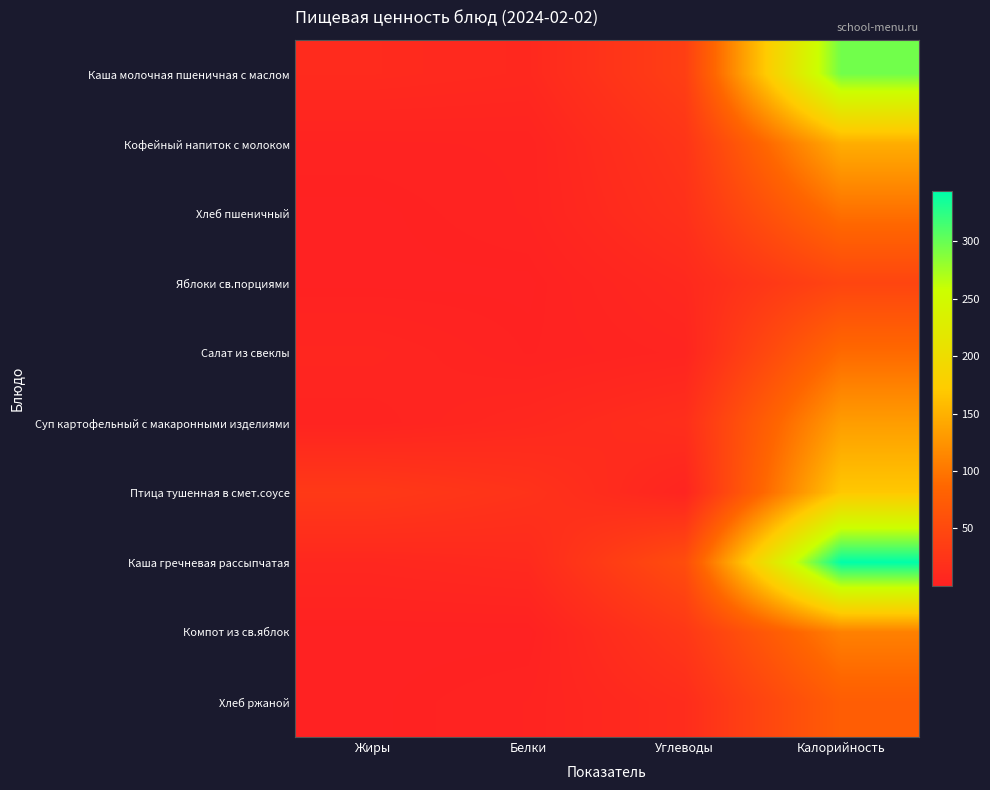

Reading right to left, what are all the values shown in this chart?

Каша молочная пшеничная с маслом: Калорийность=295.7	Углеводы=36.8	Белки=9.2	Жиры=11.7
Кофейный напиток с молоком: Калорийность=146.3	Углеводы=24.7	Белки=3.1	Жиры=2.5
Хлеб пшеничный: Калорийность=95.2	Углеводы=19.4	Белки=3.0	Жиры=0.3
Яблоки св.порциями: Калорийность=45.0	Углеводы=9.8	Белки=0.4	Жиры=0.4
Салат из свеклы: Калорийность=89.8	Углеводы=4.7	Белки=1.4	Жиры=6.1
Суп картофельный с макаронными изделиями: Калорийность=132.7	Углеводы=16.7	Белки=8.7	Жиры=3.1
Птица тушенная в смет.соусе: Калорийность=169.0	Углеводы=4.4	Белки=21.6	Жиры=30.0
Каша гречневая рассыпчатая: Калорийность=343.8	Углеводы=55.0	Белки=11.2	Жиры=8.1
Компот из св.яблок: Калорийность=109.0	Углеводы=27.9	Белки=0.2	Жиры=0.2
Хлеб ржаной: Калорийность=75.6	Углеводы=14.2	Белки=2.9	Жиры=0.5